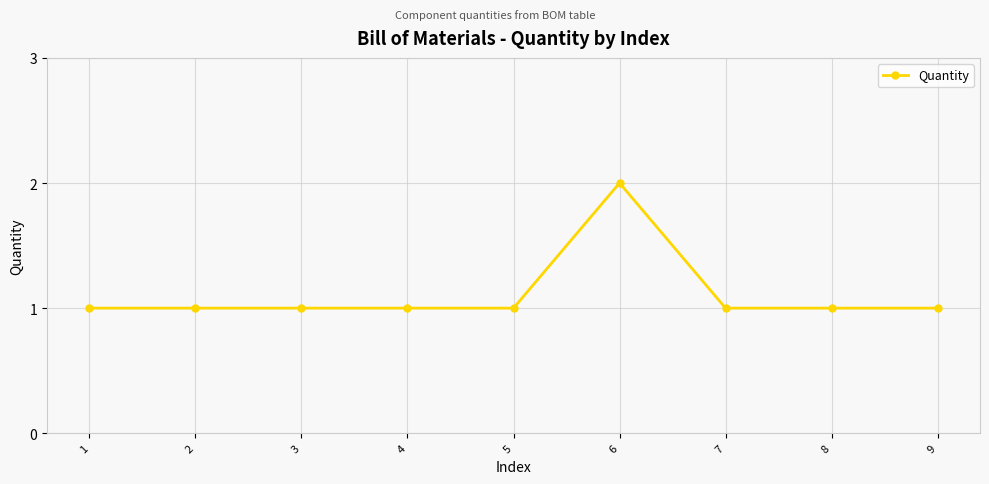

True or false: there are more than 0 points higher than both neighbors.

True